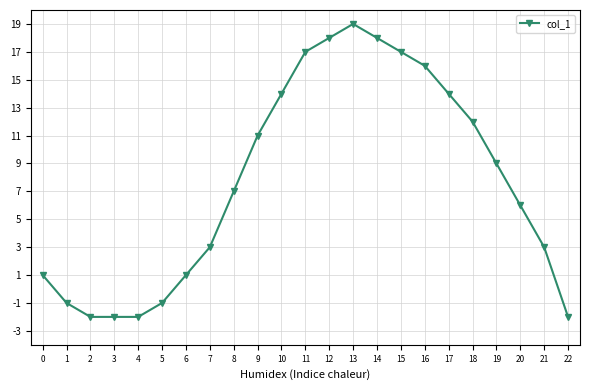

How many positive values are there?

17